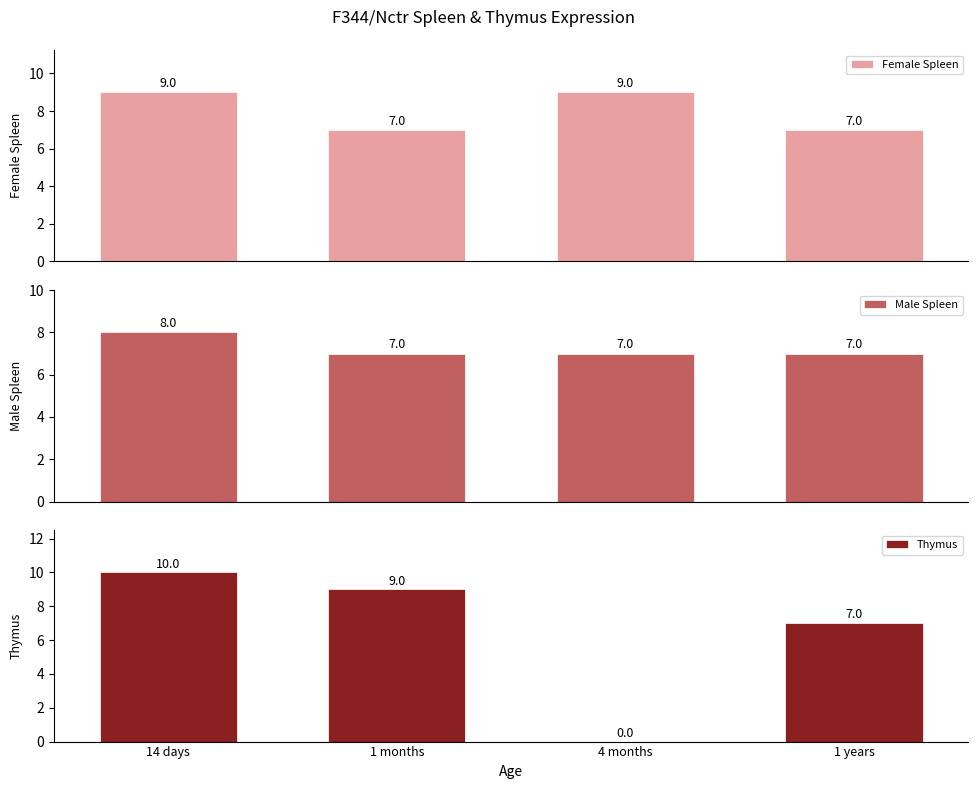

Are the bars horizontal?

No